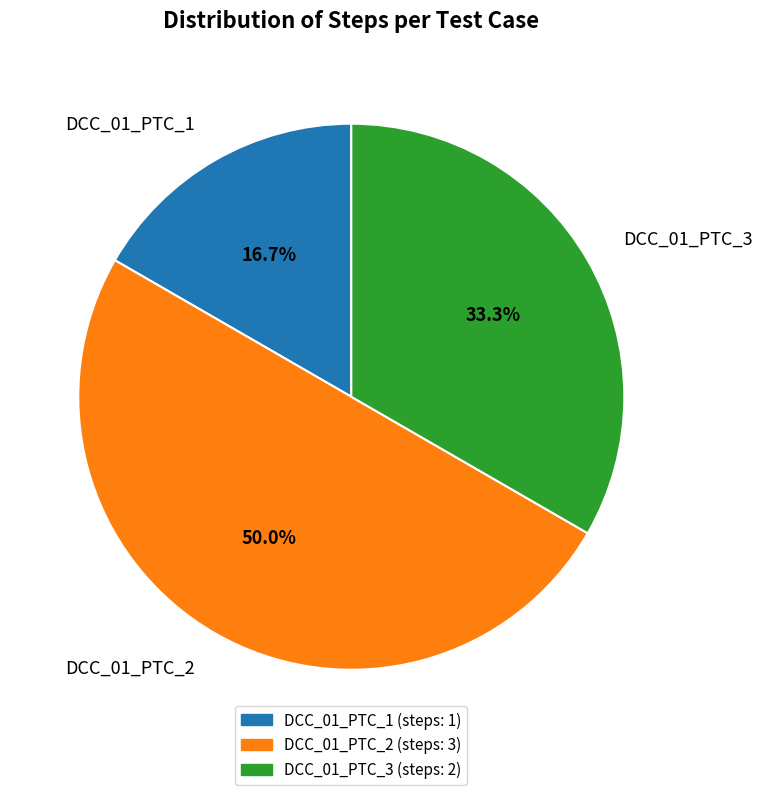

Is the sum of DCC_01_PTC_1 and DCC_01_PTC_2 greater than half?

Yes